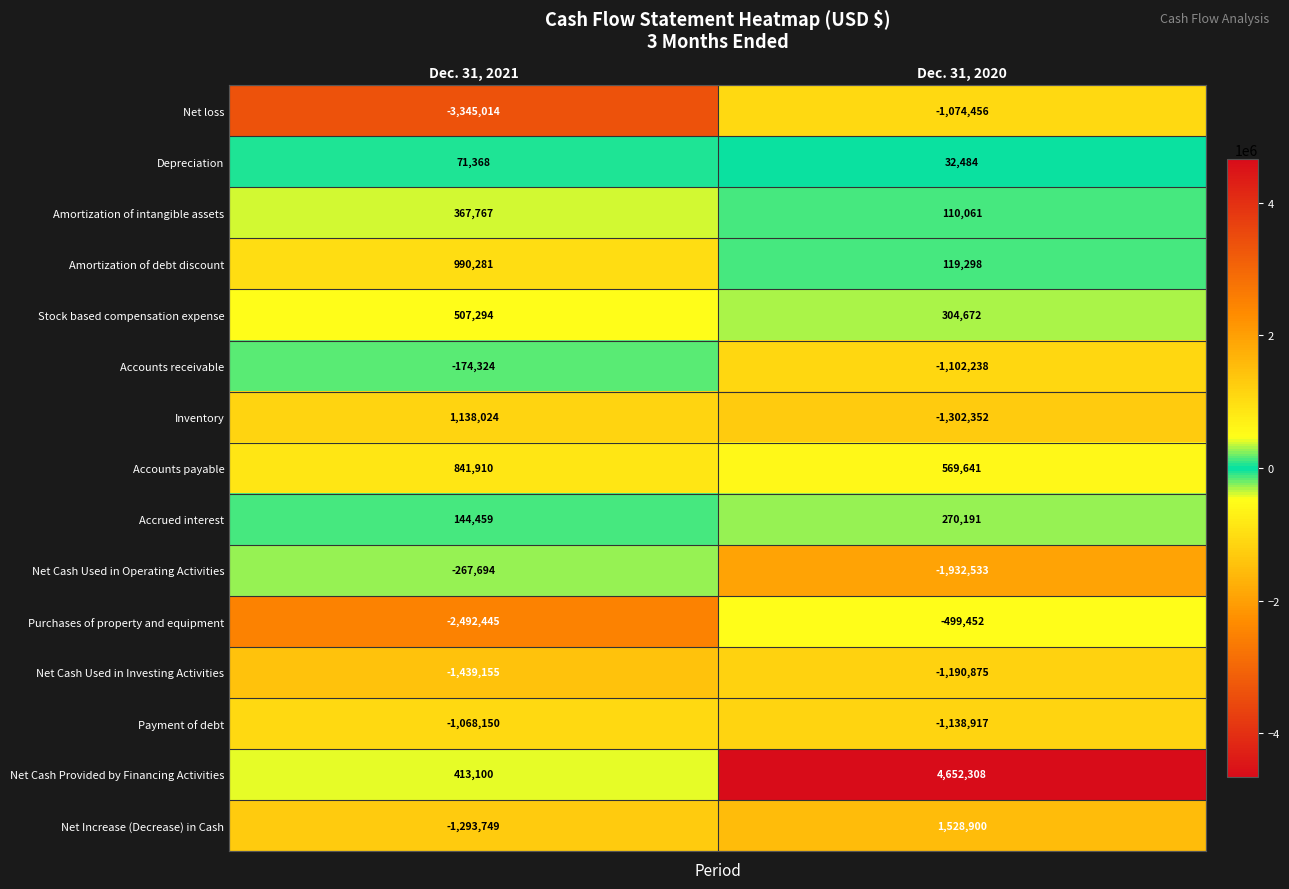

Reading left to right, list all the values displayed in this chart.

Net loss: Dec. 31, 2021=-3345014	Dec. 31, 2020=-1074456
Depreciation: Dec. 31, 2021=71368	Dec. 31, 2020=32484
Amortization of intangible assets: Dec. 31, 2021=367767	Dec. 31, 2020=110061
Amortization of debt discount: Dec. 31, 2021=990281	Dec. 31, 2020=119298
Stock based compensation expense: Dec. 31, 2021=507294	Dec. 31, 2020=304672
Accounts receivable: Dec. 31, 2021=-174324	Dec. 31, 2020=-1102238
Inventory: Dec. 31, 2021=1138024	Dec. 31, 2020=-1302352
Accounts payable: Dec. 31, 2021=841910	Dec. 31, 2020=569641
Accrued interest: Dec. 31, 2021=144459	Dec. 31, 2020=270191
Net Cash Used in Operating Activities: Dec. 31, 2021=-267694	Dec. 31, 2020=-1932533
Purchases of property and equipment: Dec. 31, 2021=-2492445	Dec. 31, 2020=-499452
Net Cash Used in Investing Activities: Dec. 31, 2021=-1439155	Dec. 31, 2020=-1190875
Payment of debt: Dec. 31, 2021=-1068150	Dec. 31, 2020=-1138917
Net Cash Provided by Financing Activities: Dec. 31, 2021=413100	Dec. 31, 2020=4652308
Net Increase (Decrease) in Cash: Dec. 31, 2021=-1293749	Dec. 31, 2020=1528900